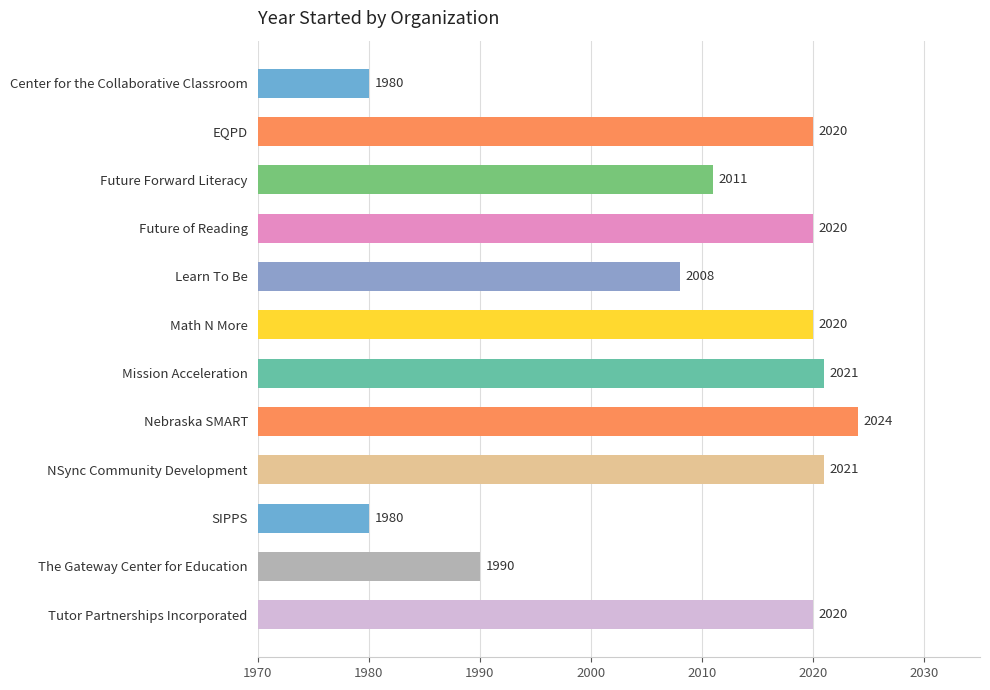

True or false: the data shows 548 at Future of Reading.

False